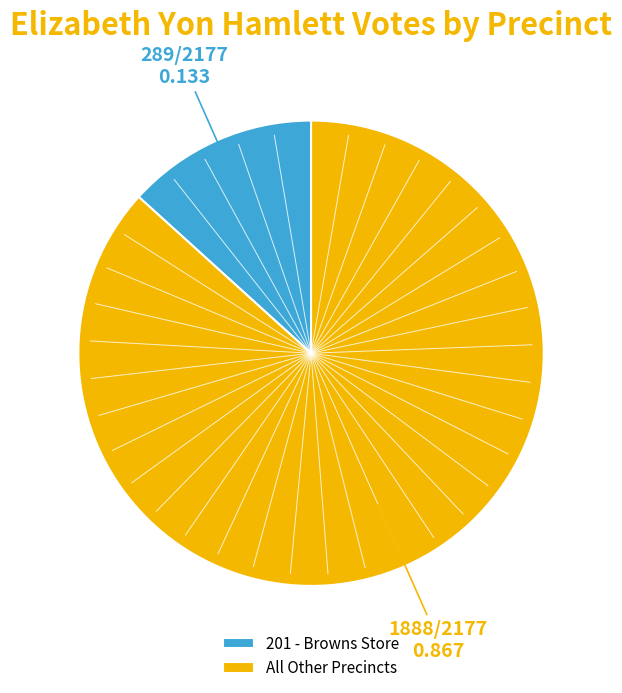

Which category has the biggest portion of the pie?

All Other Precincts